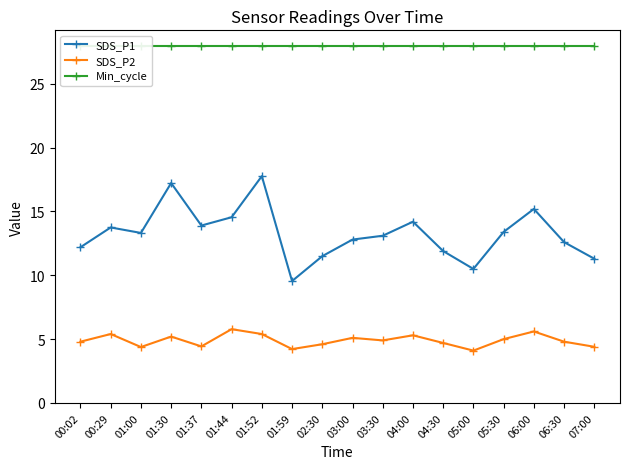

Where does the SDS_P1 series first go above 13?

00:29